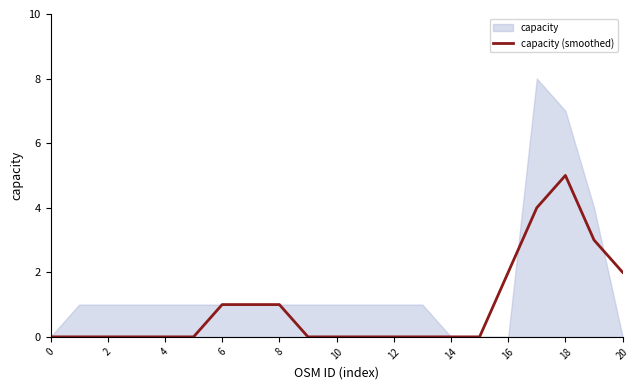

Is it true that capacity (smoothed) equals 0 at 2?

True